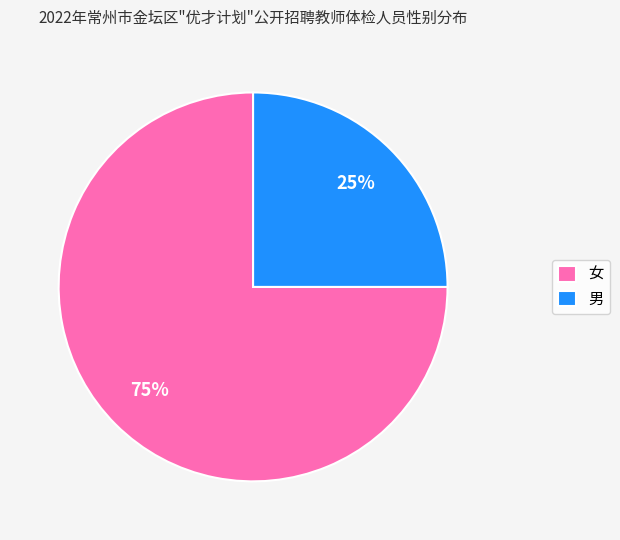

To the nearest percent, what is the difference between the largest and smallest slice percentages?

50%